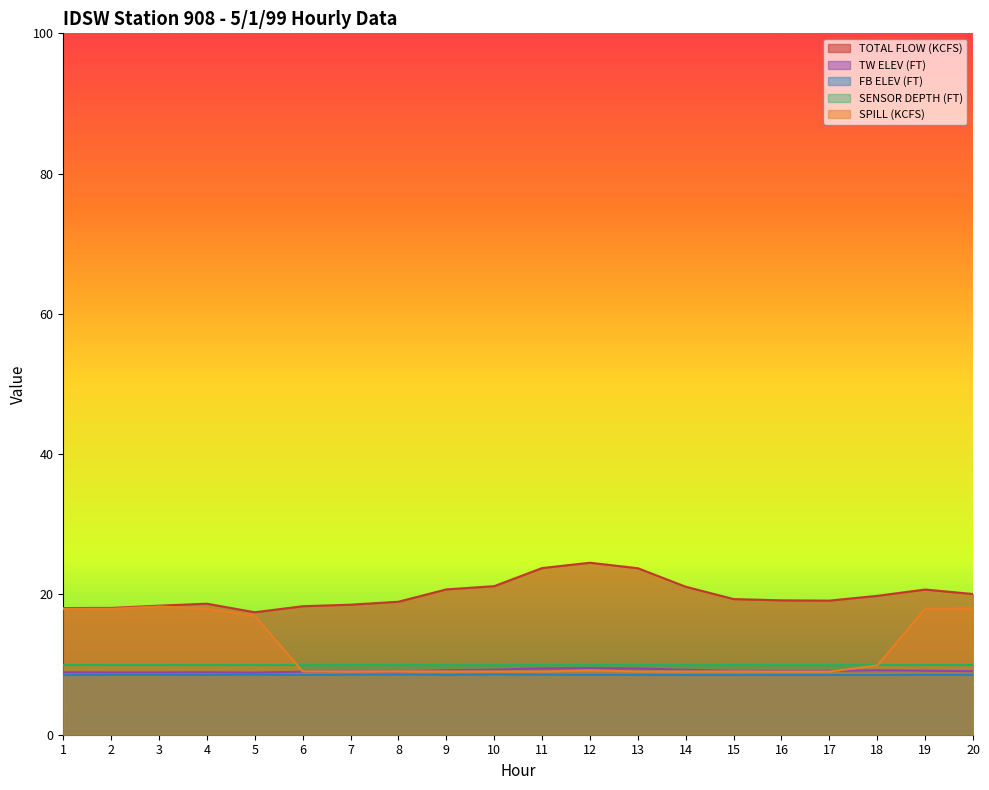

Which series has the largest total across all categories?

TOTAL FLOW (KCFS)